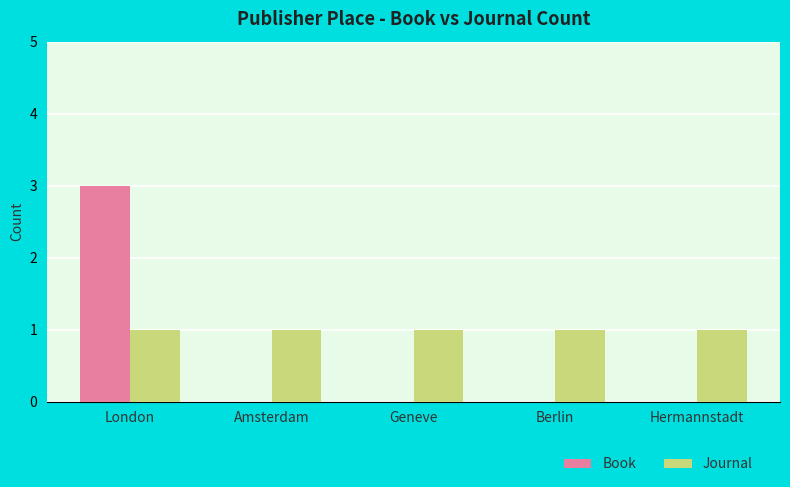

What is the sum of all Book values?

3